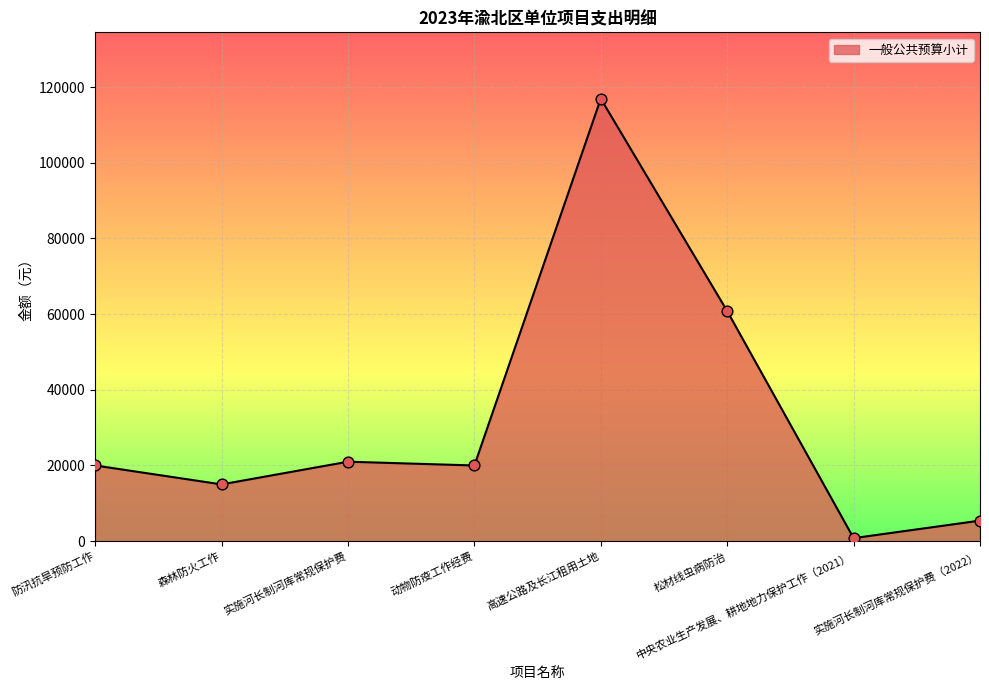

Between 实施河长制河库常规保护费 and 森林防火工作, which is larger?

实施河长制河库常规保护费